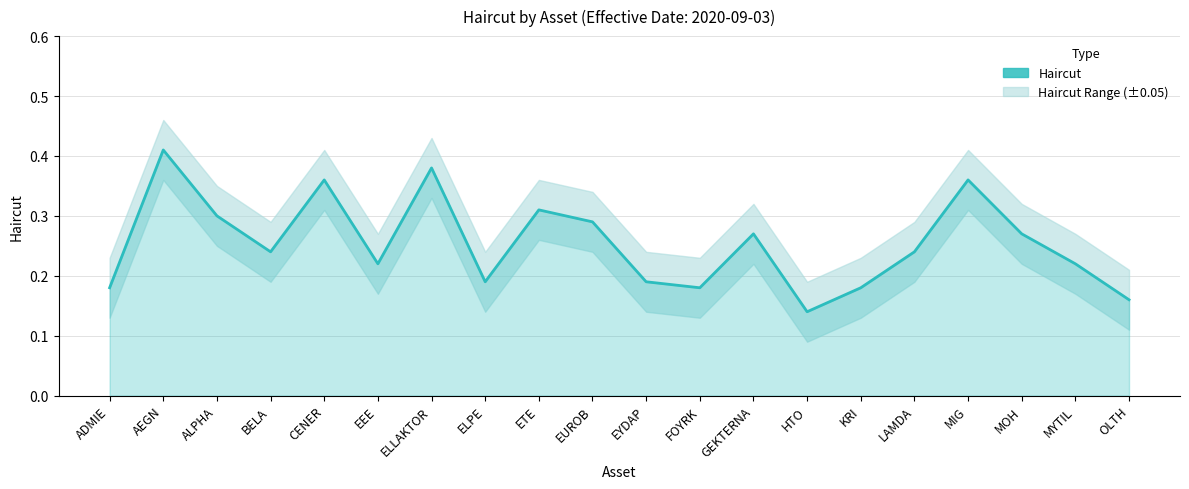

Where is the first local minimum?

BELA